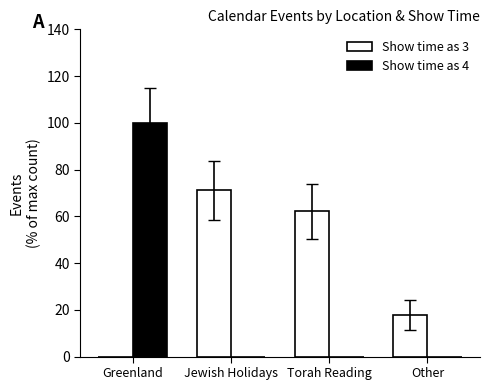

Which series has the largest total across all categories?

Show time as 3